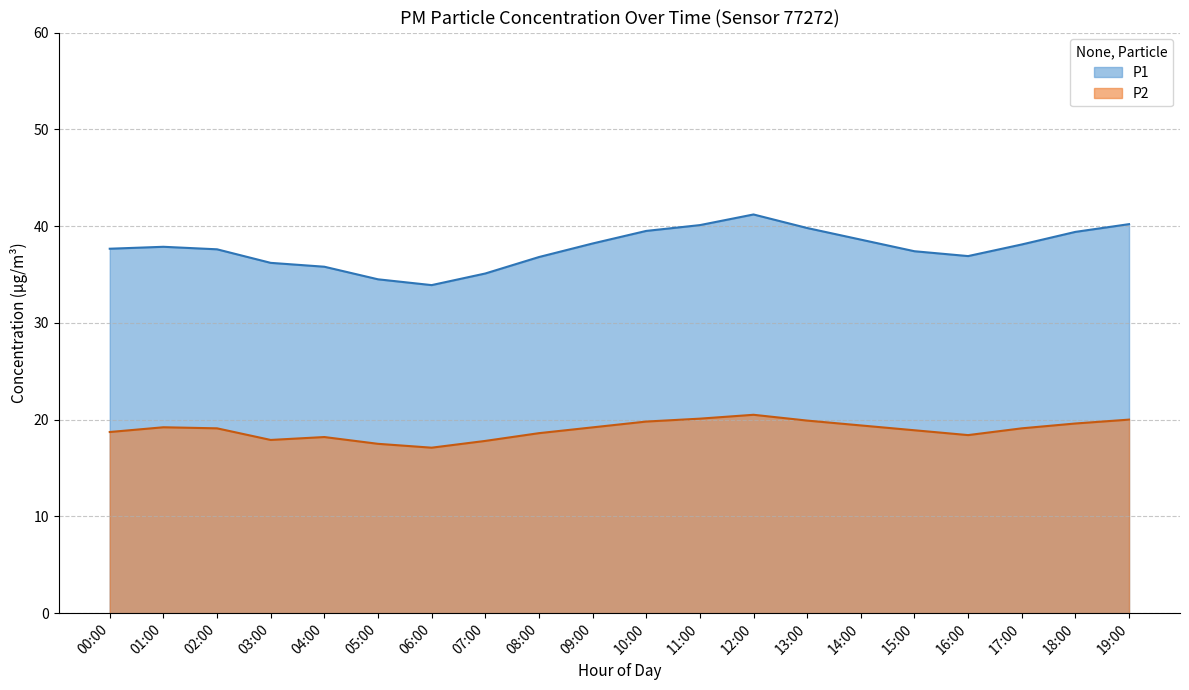

How many interior local valleys does the P2 series have?

3